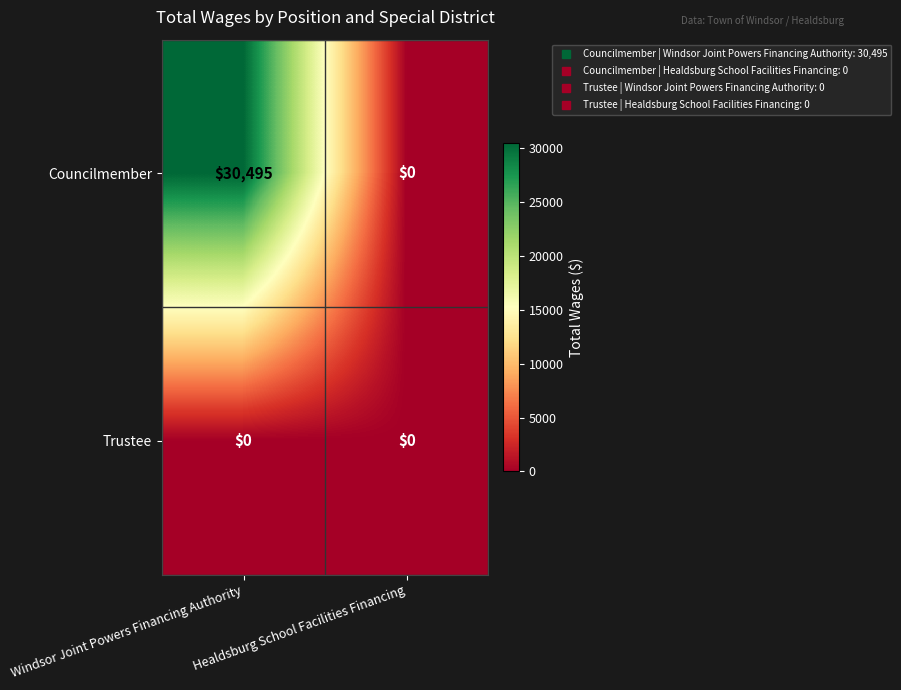

Is it true that Councilmember equals 0 at Healdsburg School Facilities Financing?

True